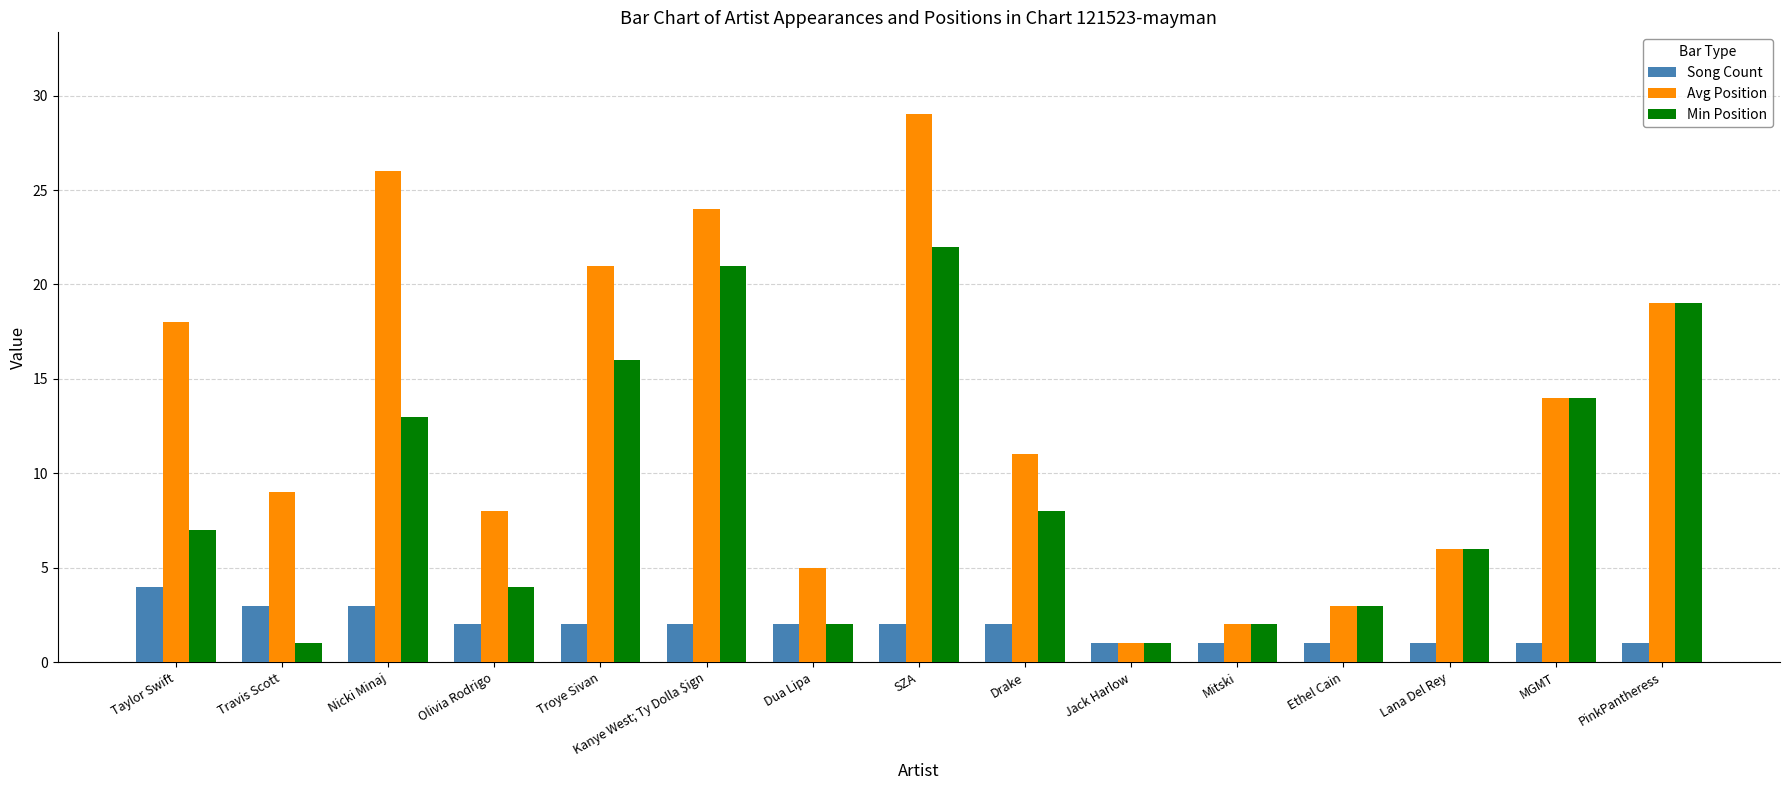

List the series in order of their peak value, lowest first.

Song Count, Min Position, Avg Position